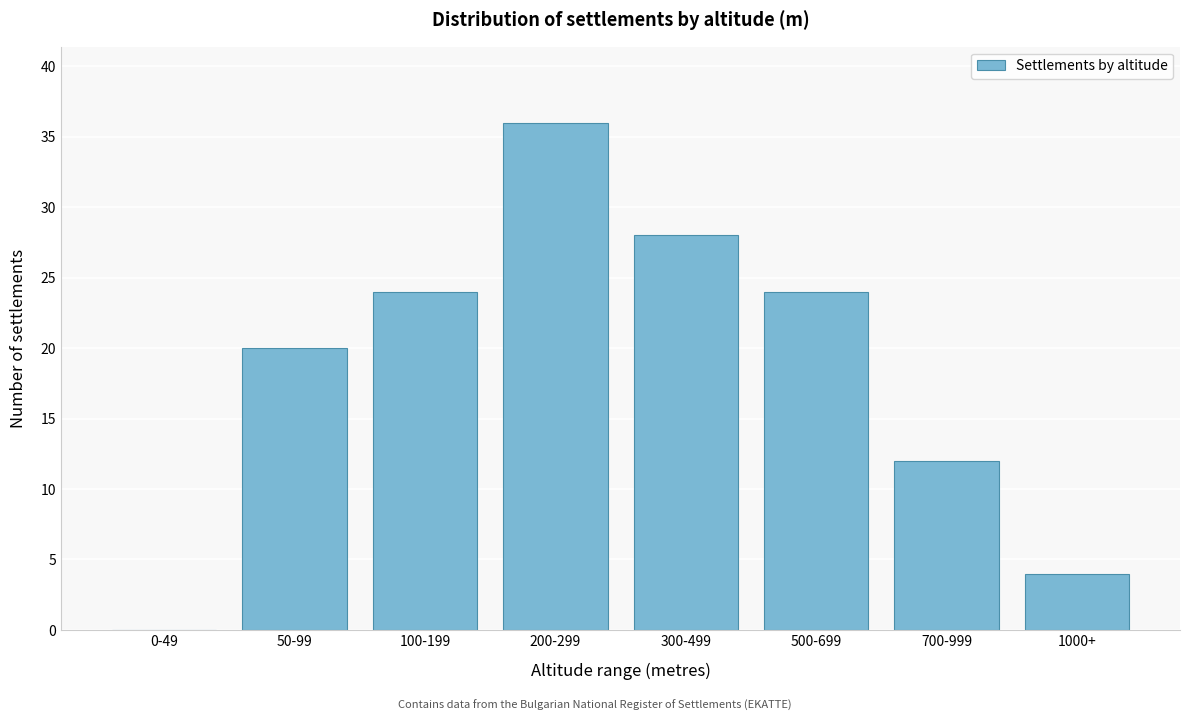

Reading left to right, list all the values displayed in this chart.

0-49=0	50-99=20	100-199=24	200-299=36	300-499=28	500-699=24	700-999=12	1000+=4